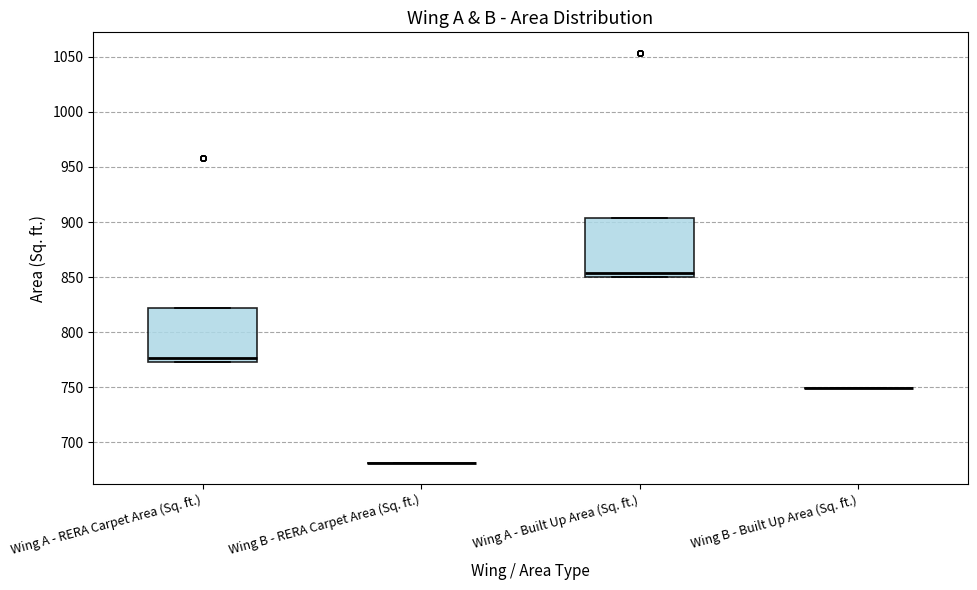

Reading left to right, transcribe this box plot: for each box, give where its median line is, the range the box spans, and where its two whiskers end, as read against the y-axis. The values are not printed on the chart, so give them approximately, as read against the axis.

Wing A - RERA Carpet Area (Sq. ft.): median 775 (just above the box's lower edge), box 775 to 820, whiskers 775 to 820
Wing B - RERA Carpet Area (Sq. ft.): box collapsed to a line at 680, whiskers 680 to 680
Wing A - Built Up Area (Sq. ft.): median 855, box 850 to 905, whiskers 850 to 905
Wing B - Built Up Area (Sq. ft.): box collapsed to a line at 750, whiskers 750 to 750